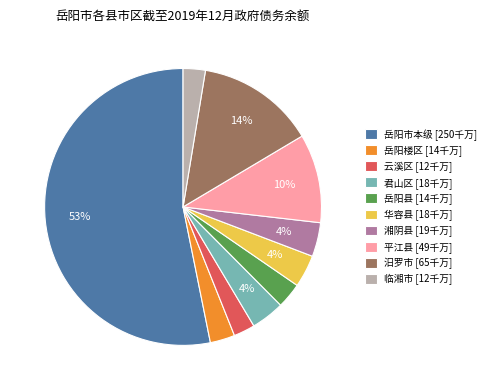

Is it true that 湘阴县 is 4% of the pie?

True